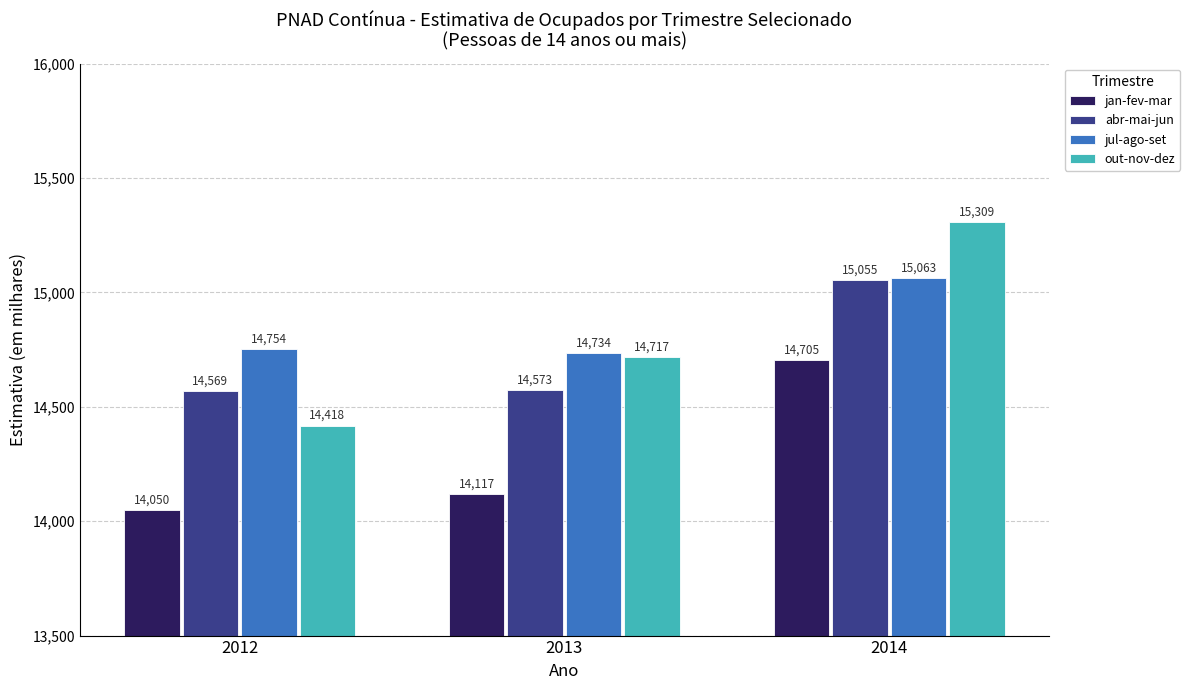

Are the bars horizontal?

No